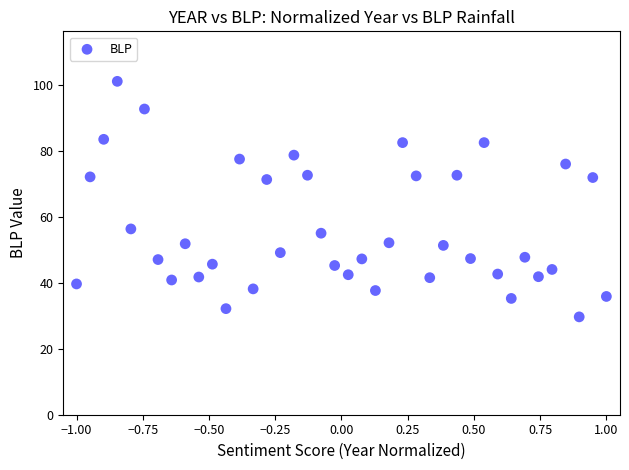

What is the range of Y values (max minus min)?

71.5